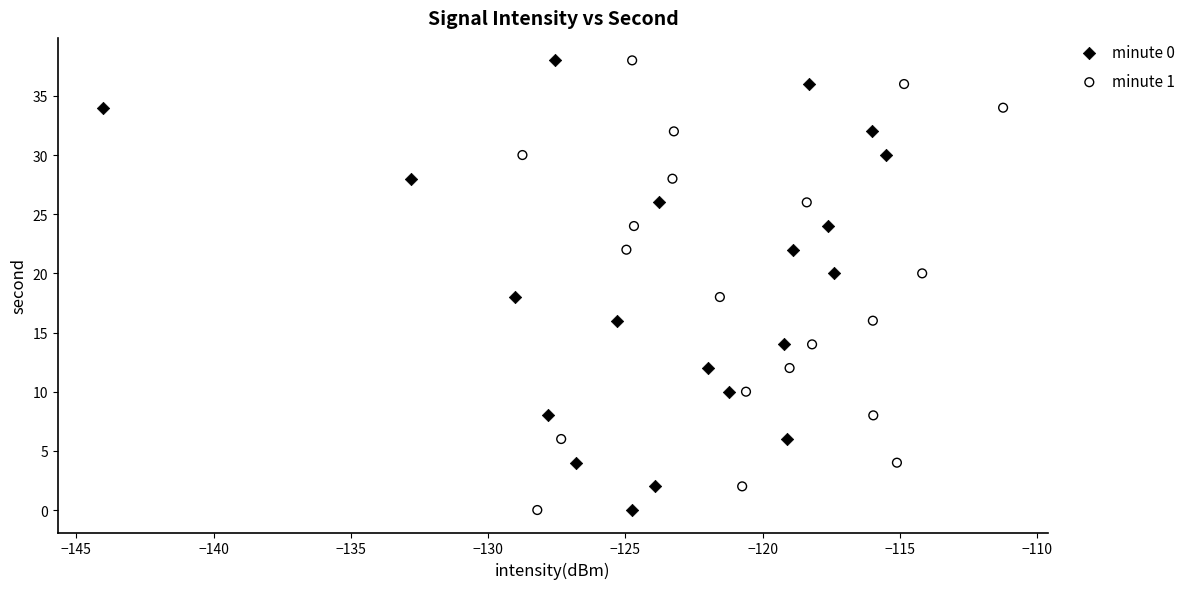

What are all the series names shown in the legend?

minute 0, minute 1